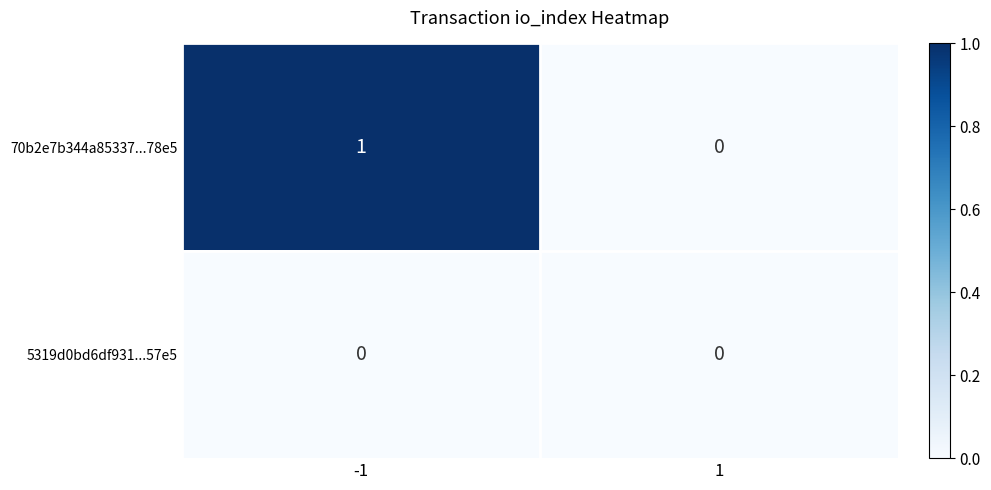

What is the maximum value shown in the chart?

1